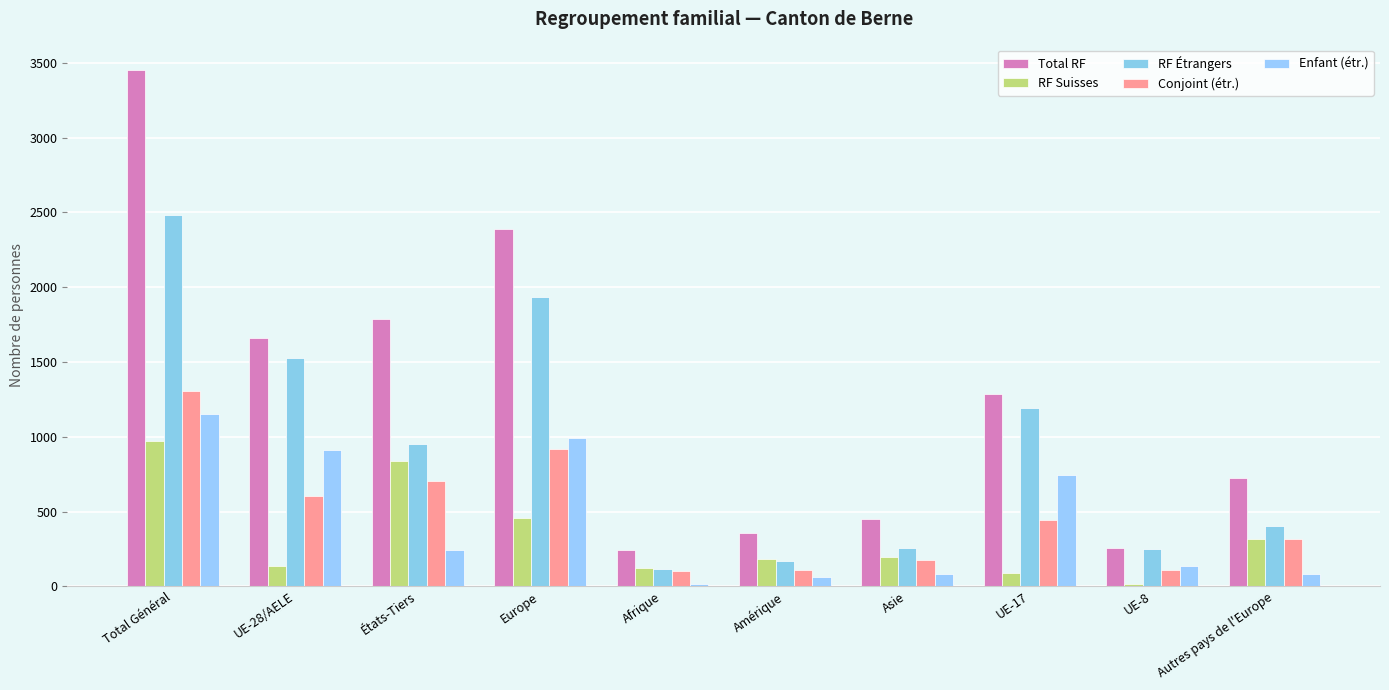

How many bars are there in total?

50